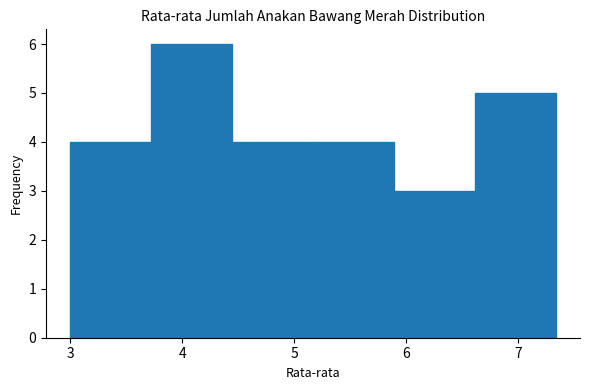

Reading left to right, list every bar in this chart as the range it spans on the x-axis followed by its height. Neither the bar edges nor the heights are printed on the chart, so give them approximately, as read against the axes.

3.0 to 3.7: 4
3.7 to 4.4: 6
4.4 to 5.2: 4
5.2 to 5.9: 4
5.9 to 6.6: 3
6.6 to 7.3: 5